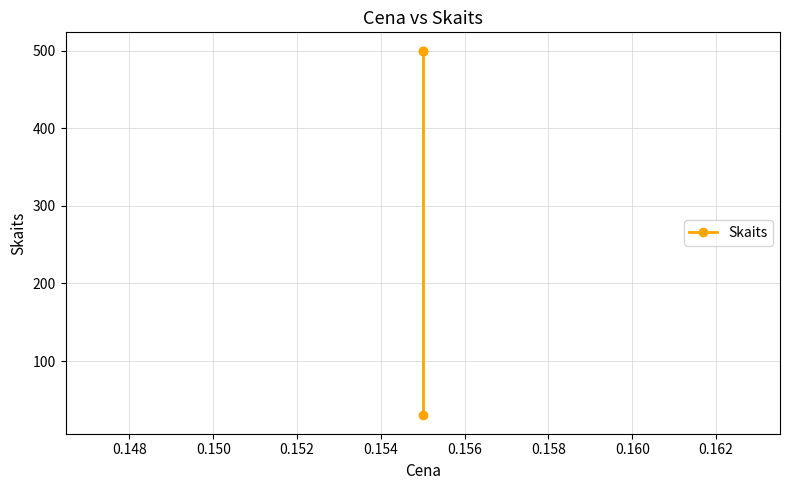

What is the value of the 3rd point from the left?

30